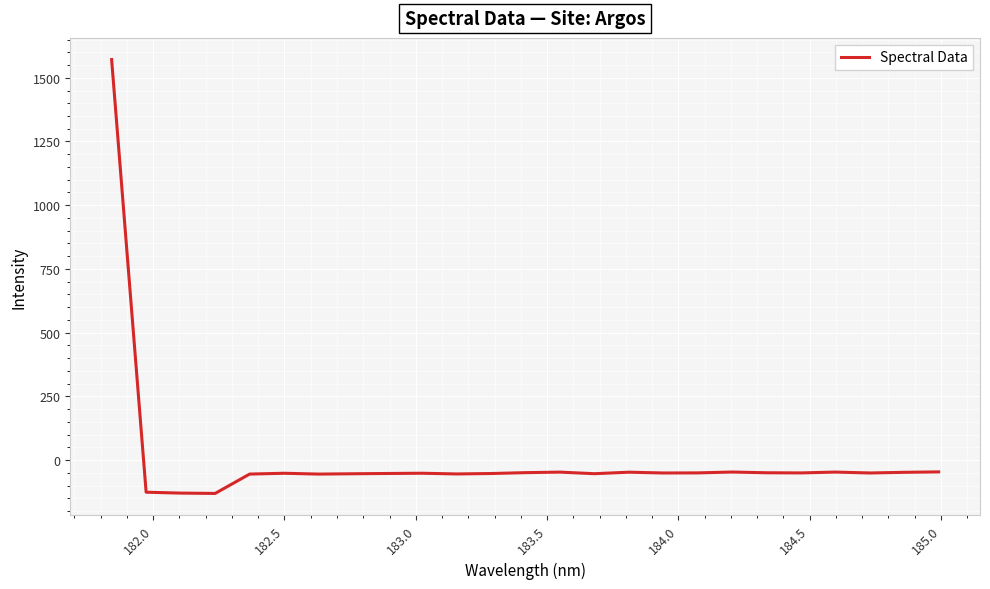

What is the greatest value displayed?

1571.3